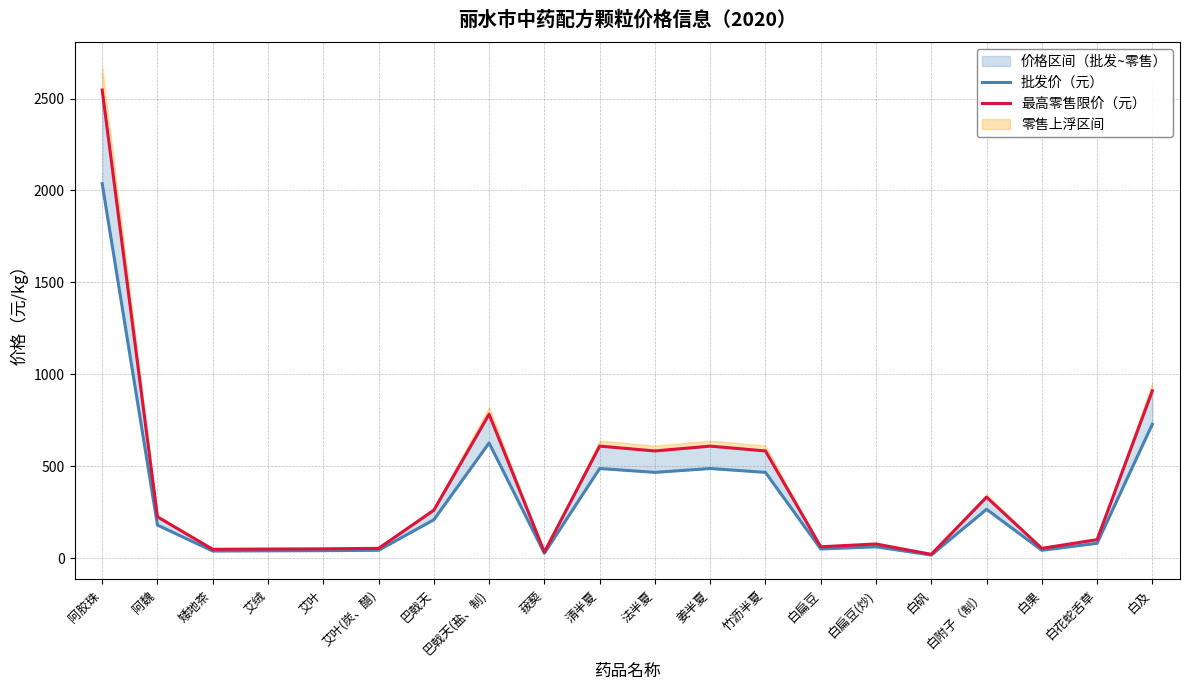

How many data points in 批发价（元） are above 179?

9